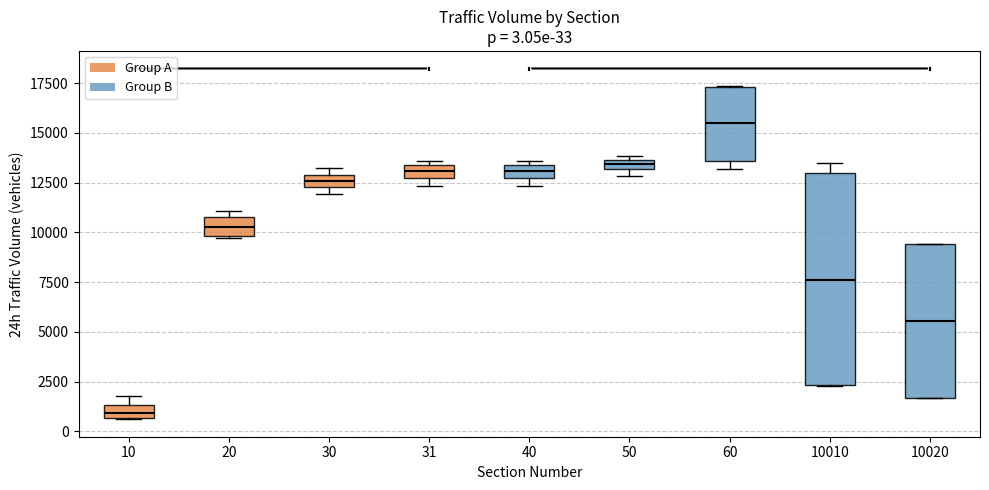

Comparing the boxes themselves (not the whiskers), which one is the tallest?

10010